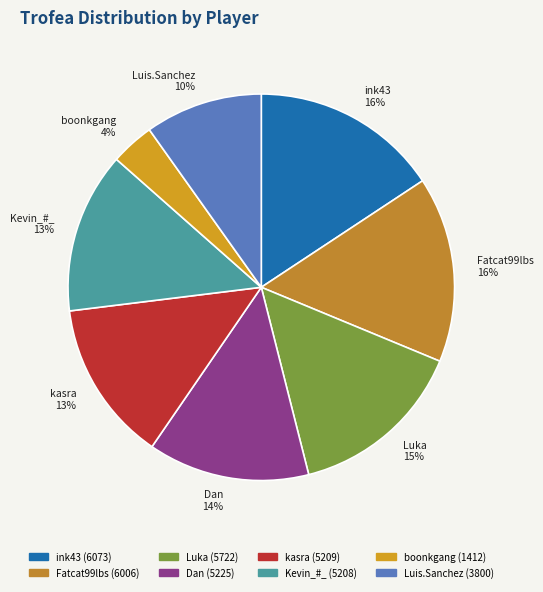

To the nearest percent, what is the average slice percentage?

12%